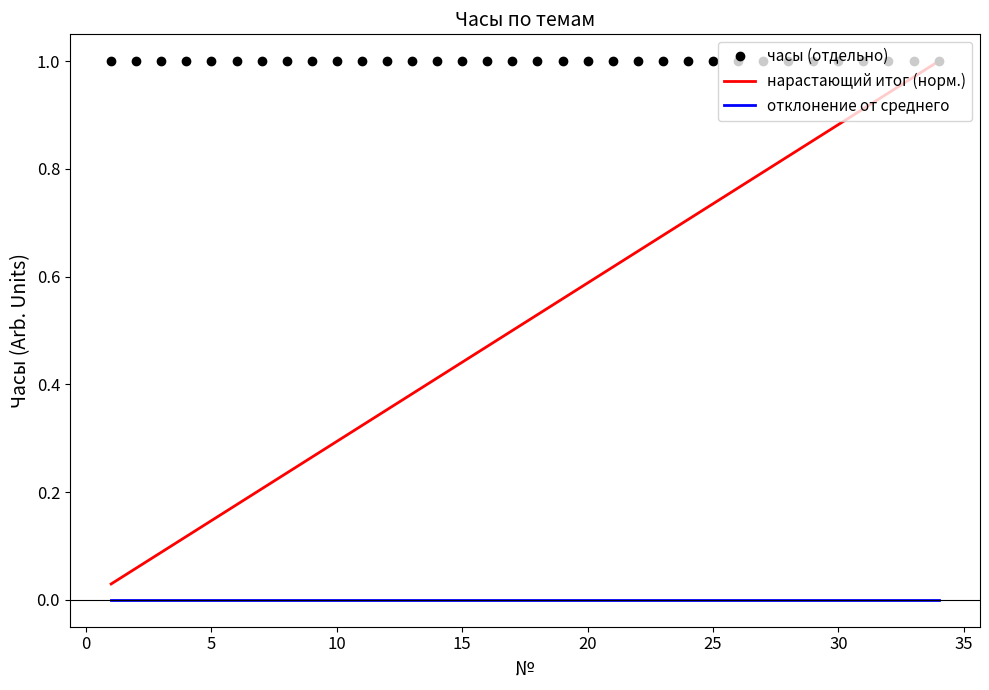

How many distinct data groups are displayed?

3